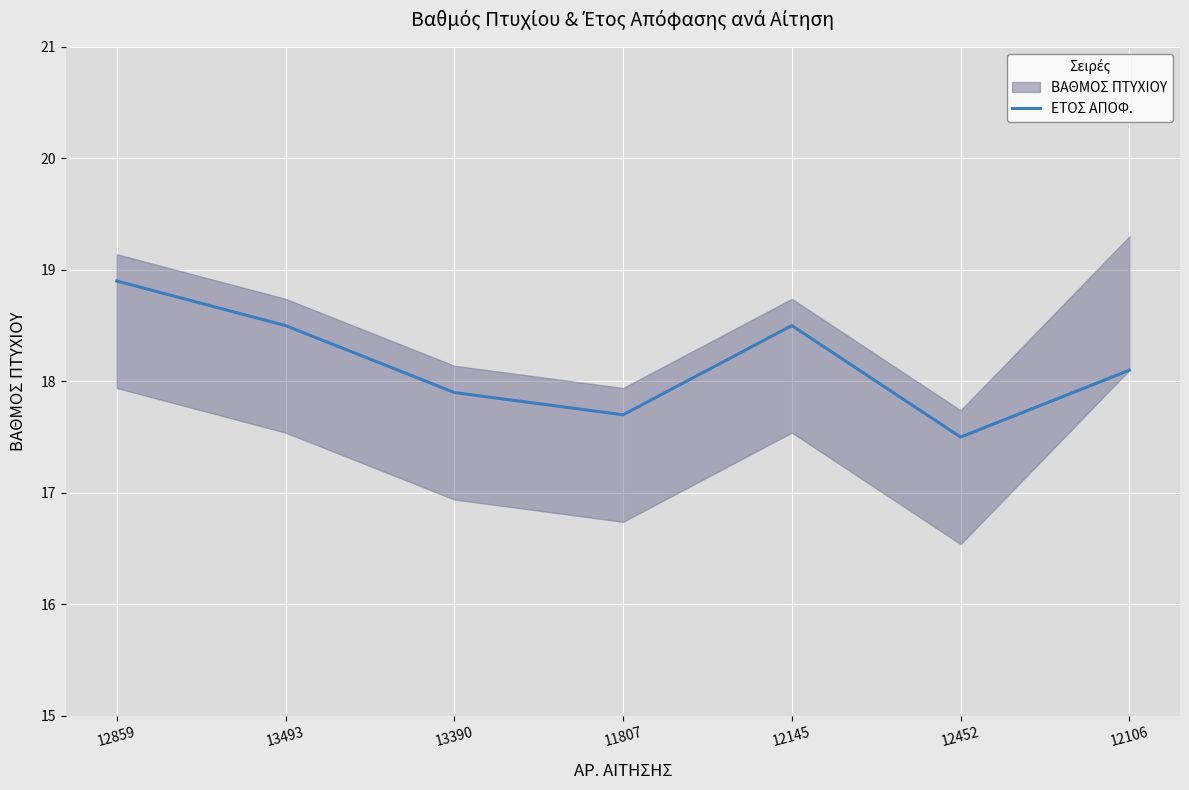

What position from the right is 11807?

4